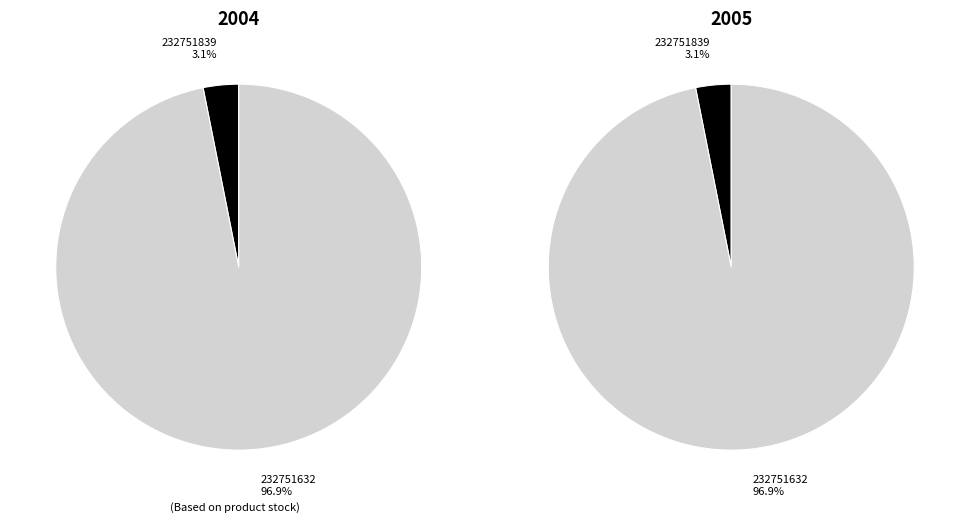

Combined, what portion of the pie is 232751632 and 232751839?

100.0%